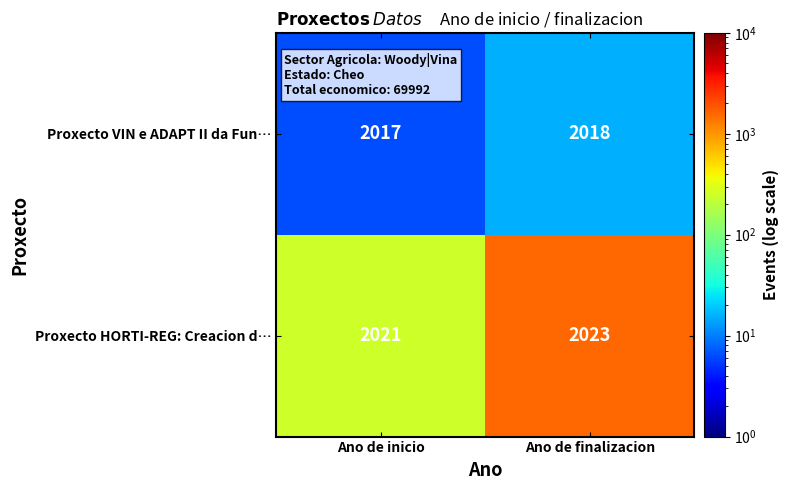

What is the sum of the Proxecto HORTI-REG: Creacion d… values at Ano de inicio and Ano de finalizacion?

4044